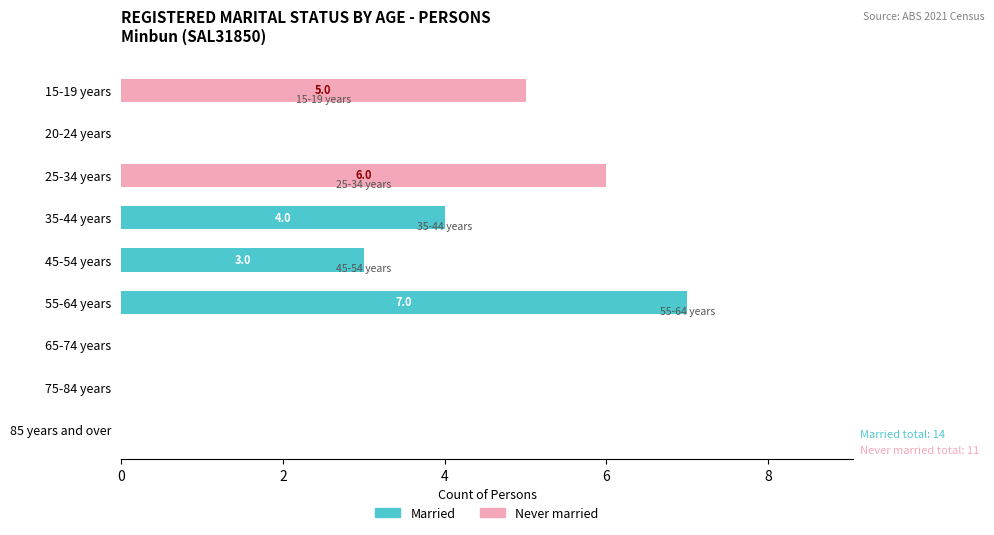

What is the sum of the Married values at 45-54 years and 15-19 years?

3